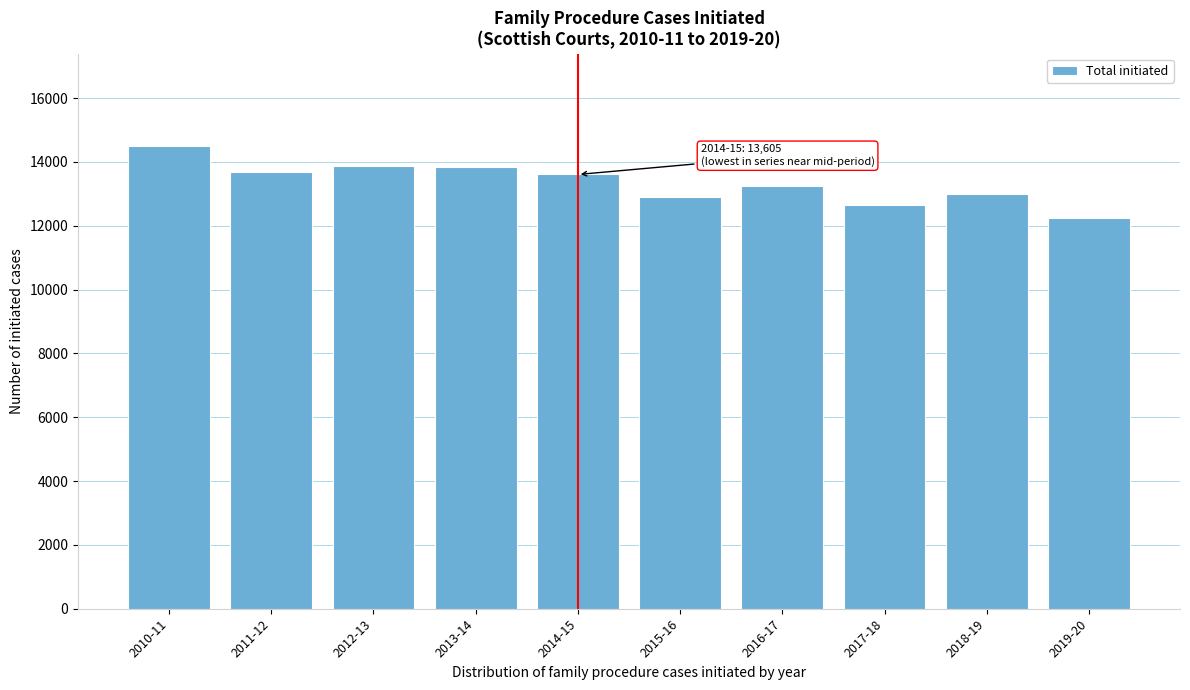

Which label corresponds to the largest value in the chart?

2010-11